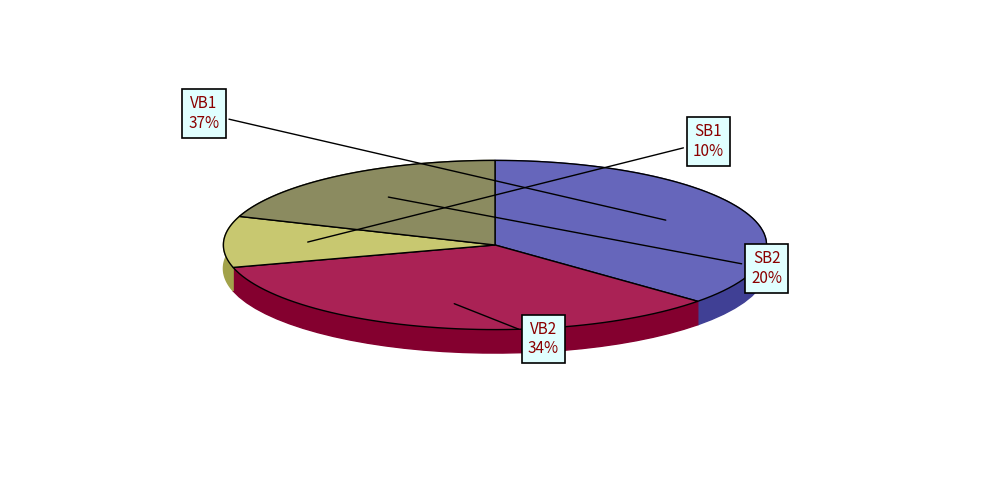

To the nearest percent, what is the average slice percentage?

25%